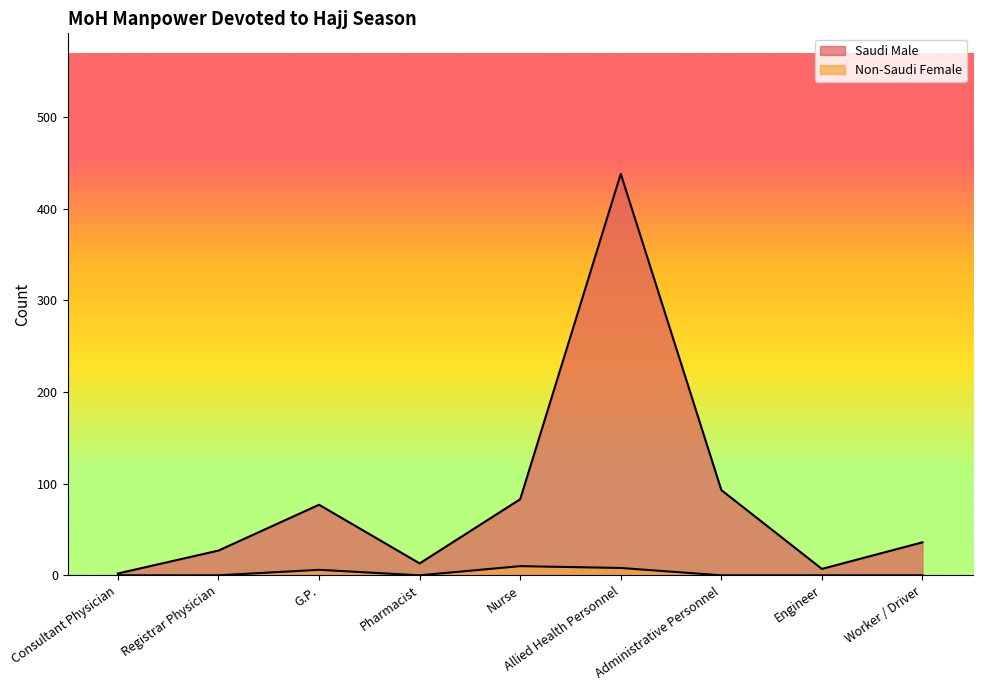

Which series has the largest total across all categories?

Saudi Male